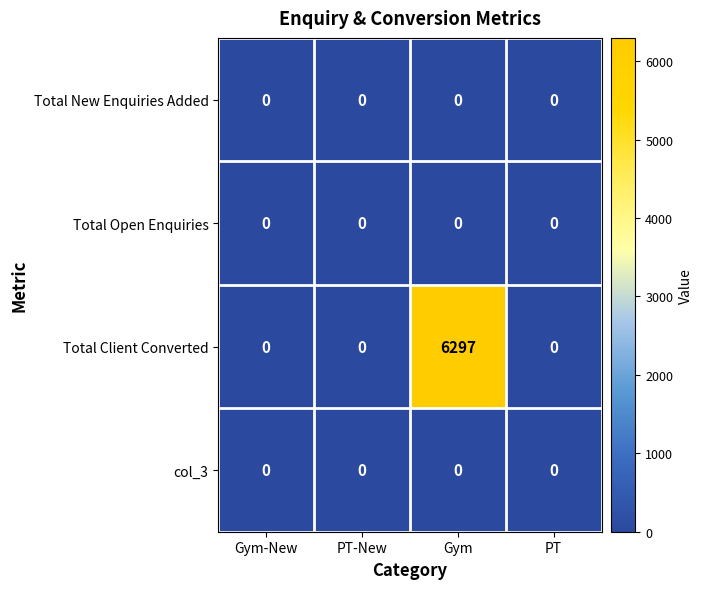

The value of Total Client Converted at PT is 0. True or false?

True